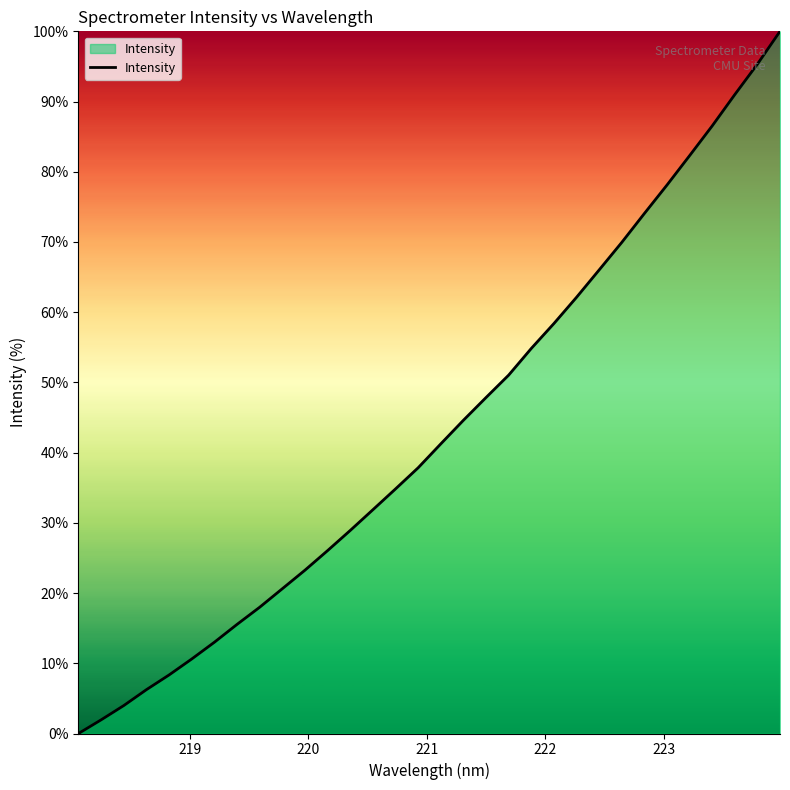

What is the maximum value shown in the chart?

100.0